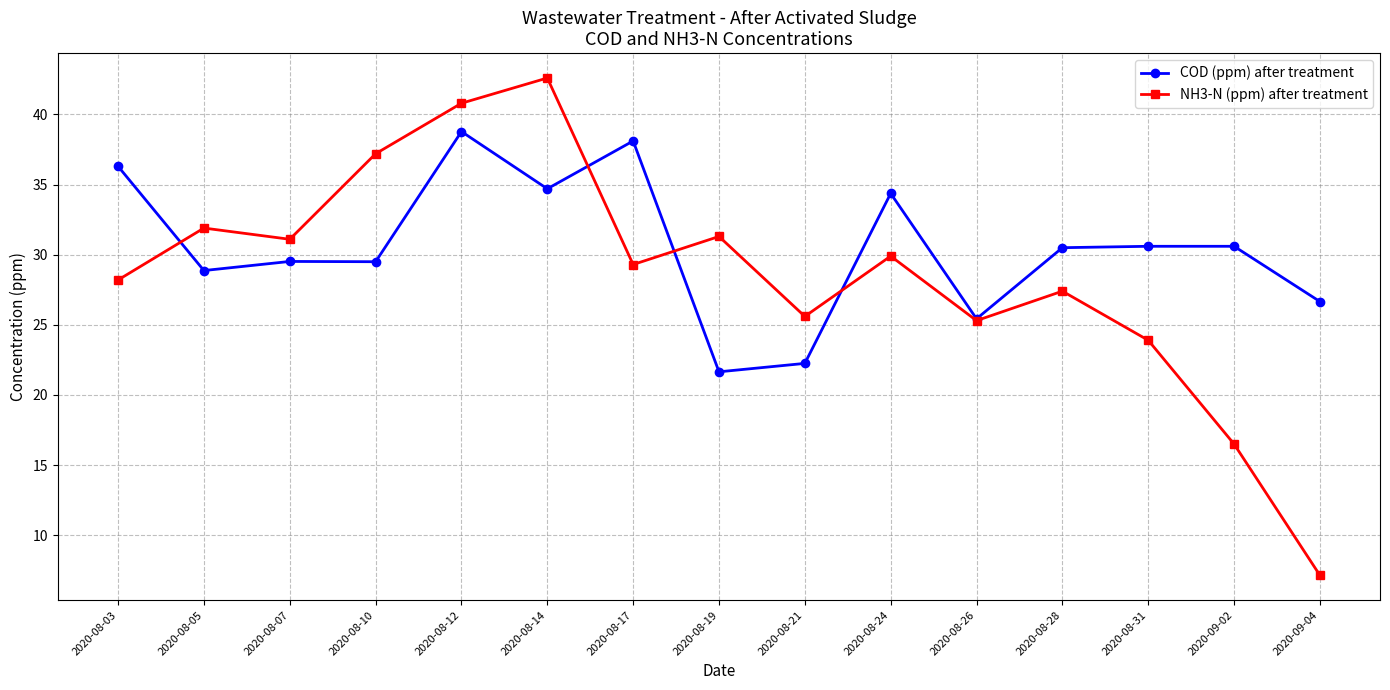

True or false: NH3-N (ppm) after treatment and COD (ppm) after treatment intersect in this chart.

True